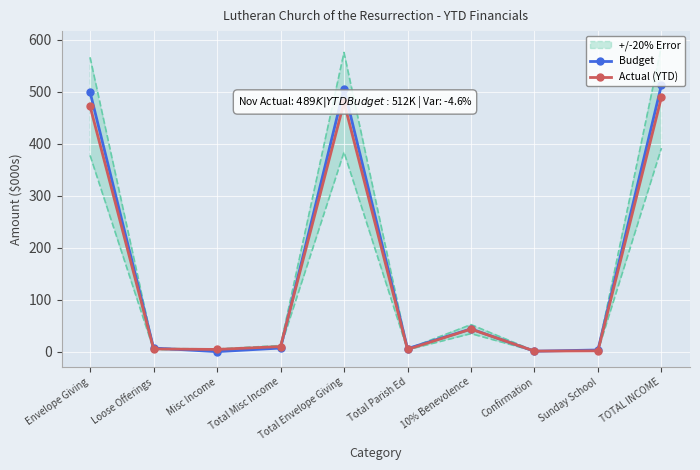

The Budget series shows 0.2 at Confirmation. True or false?

False